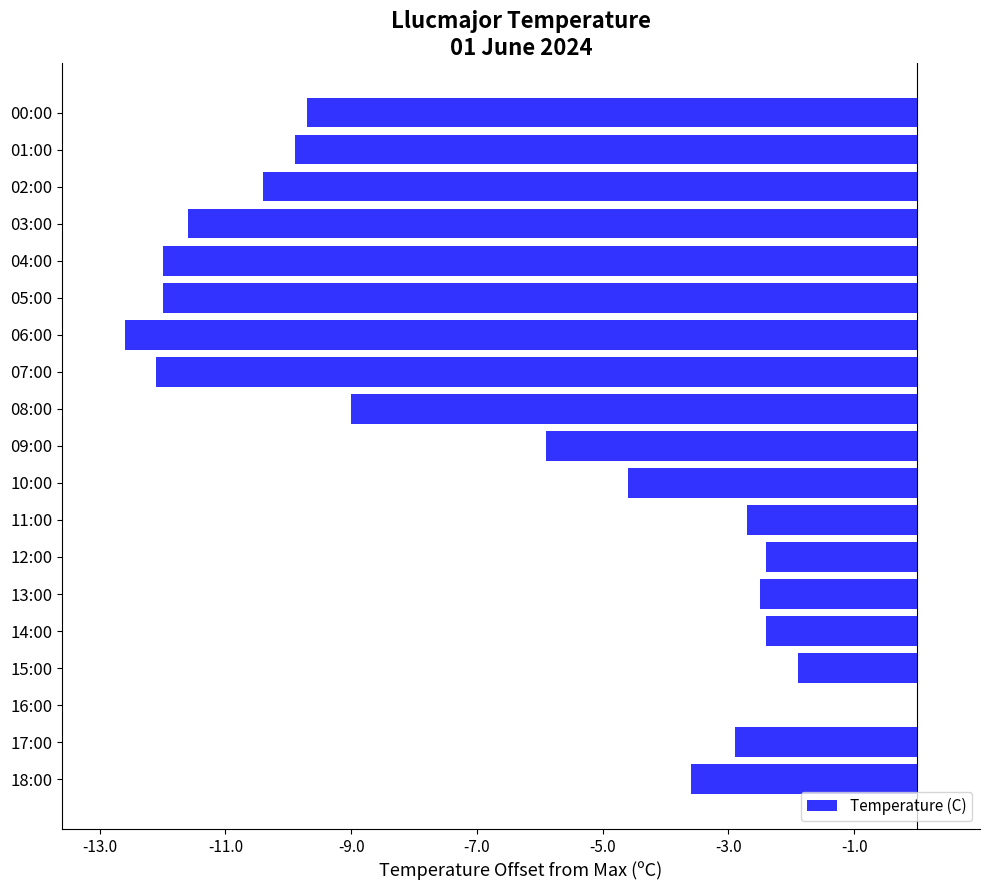

Are the bars horizontal?

Yes